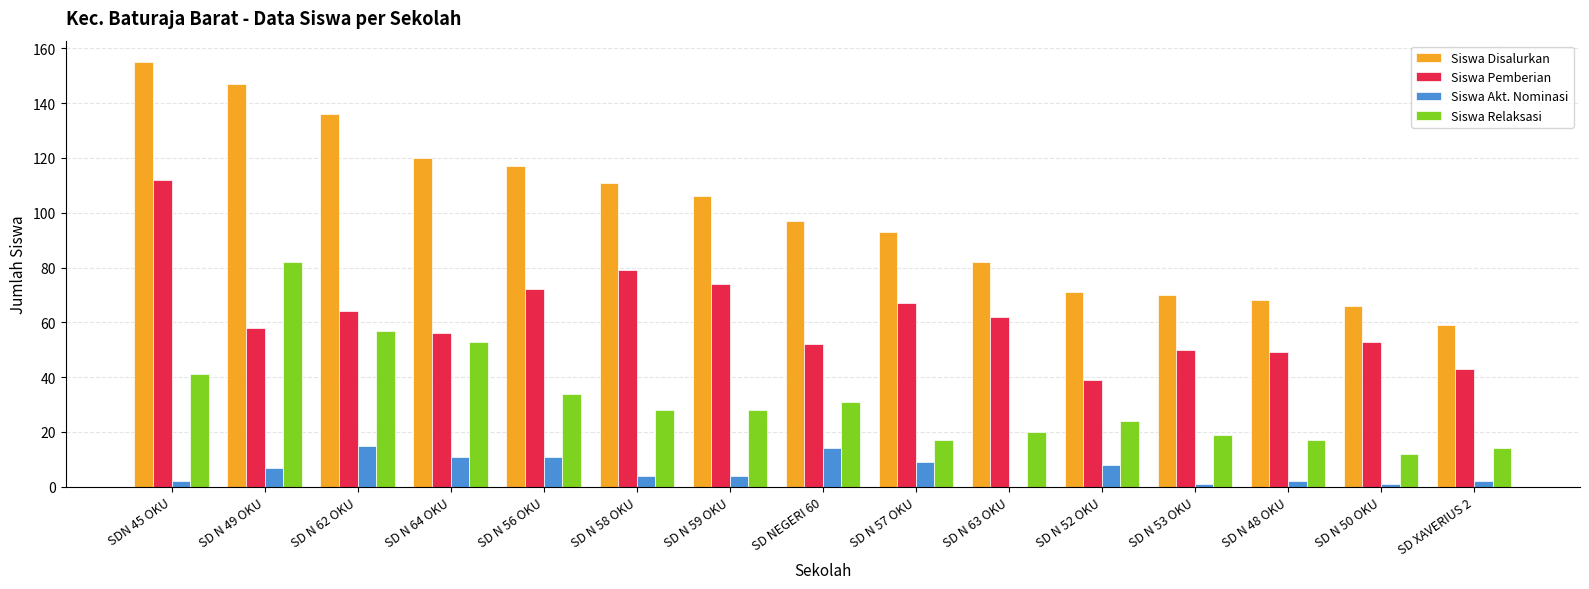

Reading left to right, list all the values displayed in this chart.

Siswa Disalurkan: 155	147	136	120	117	111	106	97	93	82	71	70	68	66	59
Siswa Pemberian: 112	58	64	56	72	79	74	52	67	62	39	50	49	53	43
Siswa Akt. Nominasi: 2	7	15	11	11	4	4	14	9	0	8	1	2	1	2
Siswa Relaksasi: 41	82	57	53	34	28	28	31	17	20	24	19	17	12	14